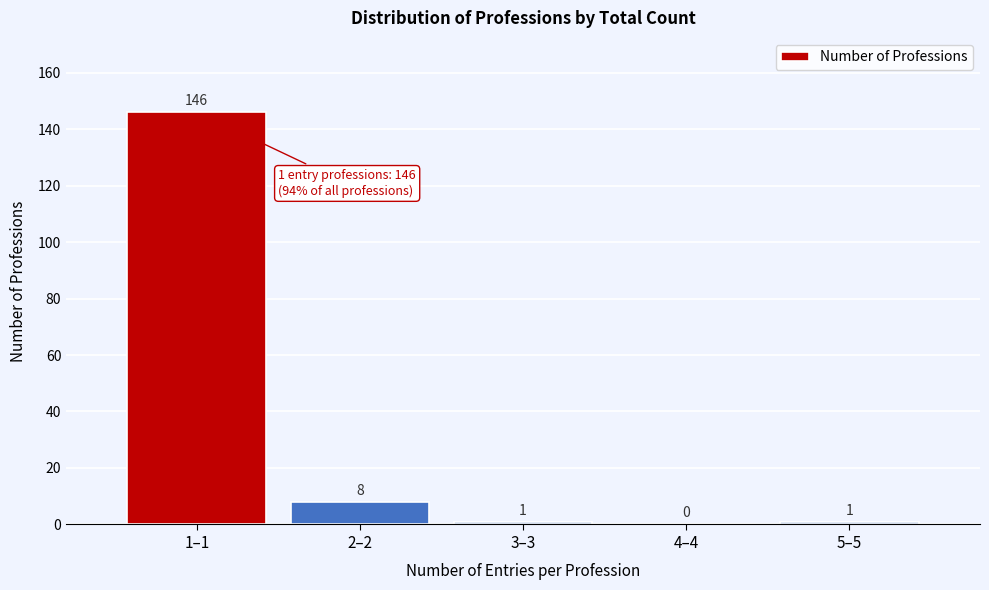

Reading left to right, what are all the values shown in this chart?

1–1=146	2–2=8	3–3=1	4–4=0	5–5=1